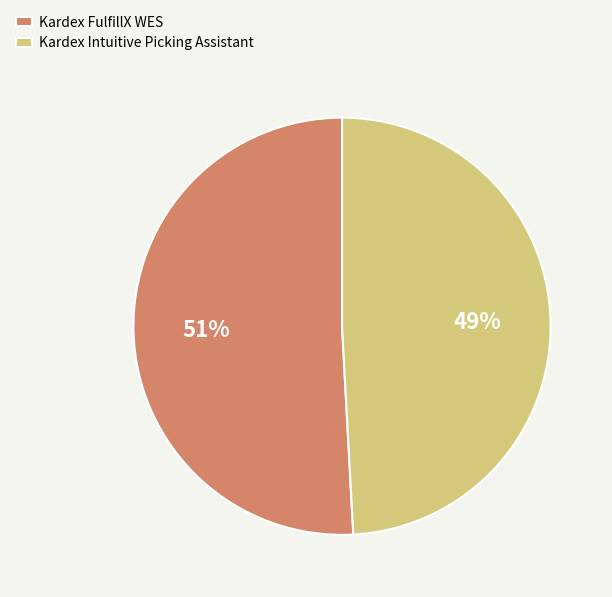

What is the ratio of the value at Kardex FulfillX WES to the value at Kardex Intuitive Picking Assistant?

1.0